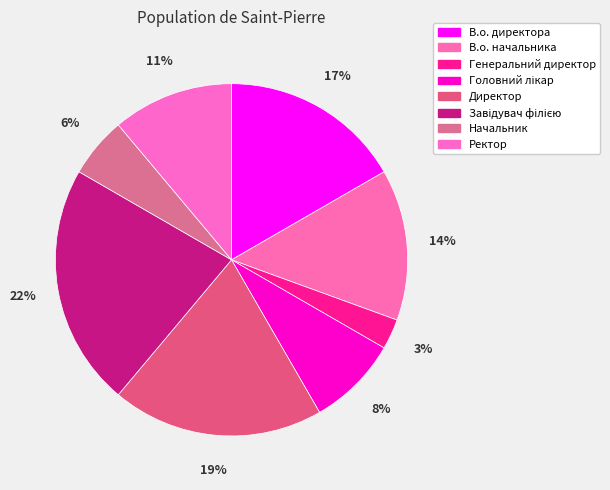

Is it true that Генеральний директор is 1% of the pie?

False